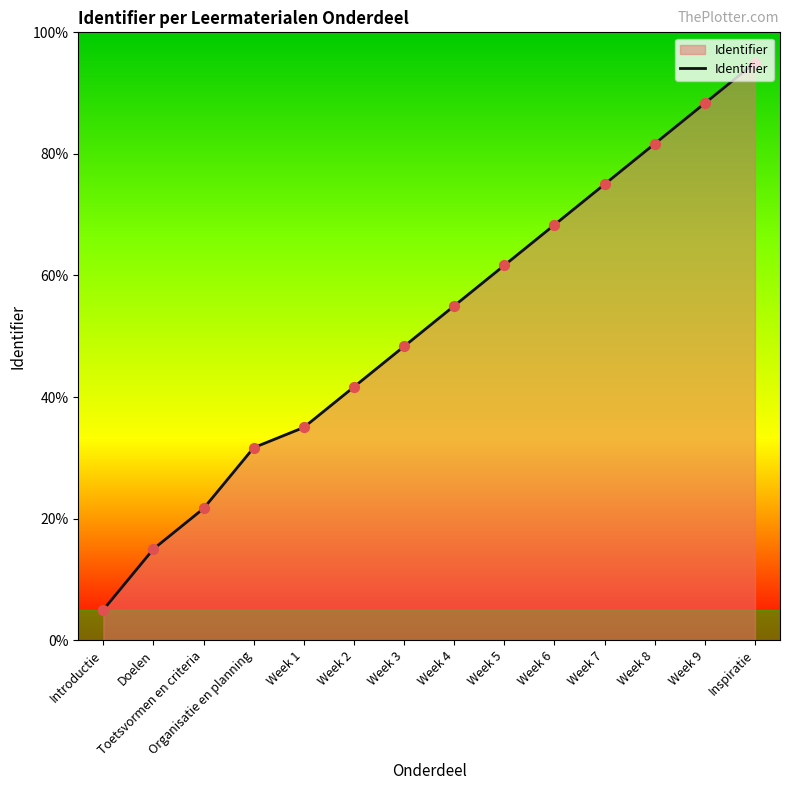

Approximately how many times larger is the value at Toetsvormen en criteria compared to Week 4?

0.4